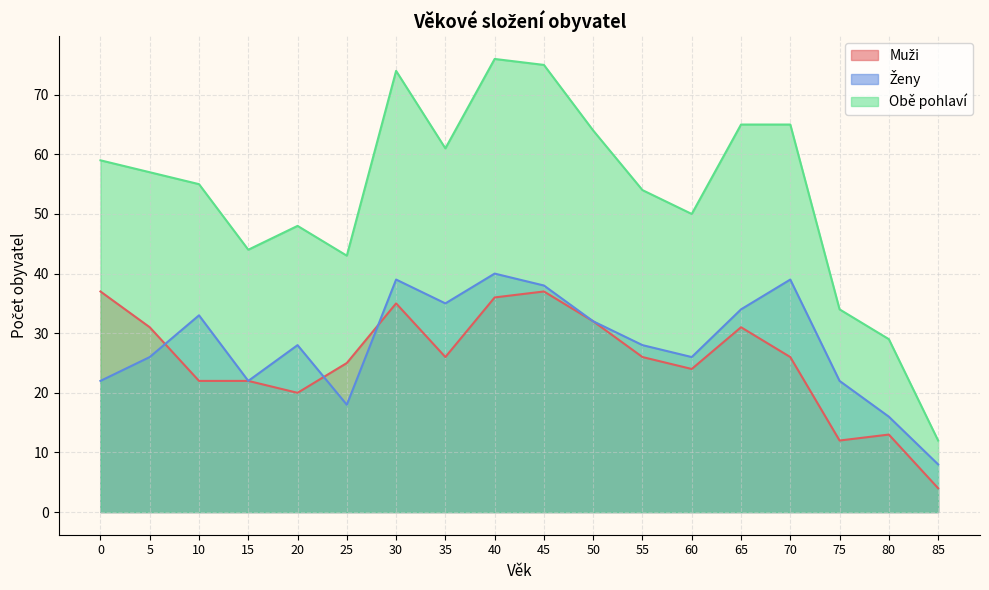

Does the chart display data point markers on the line(s)?

No